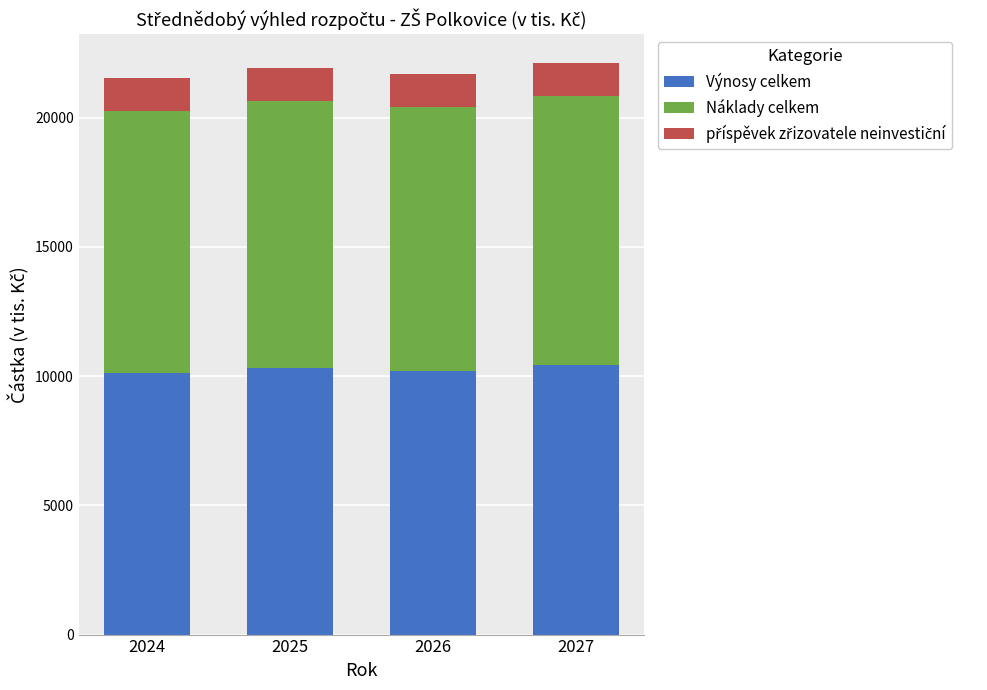

Count the number of categories in the chart.

4